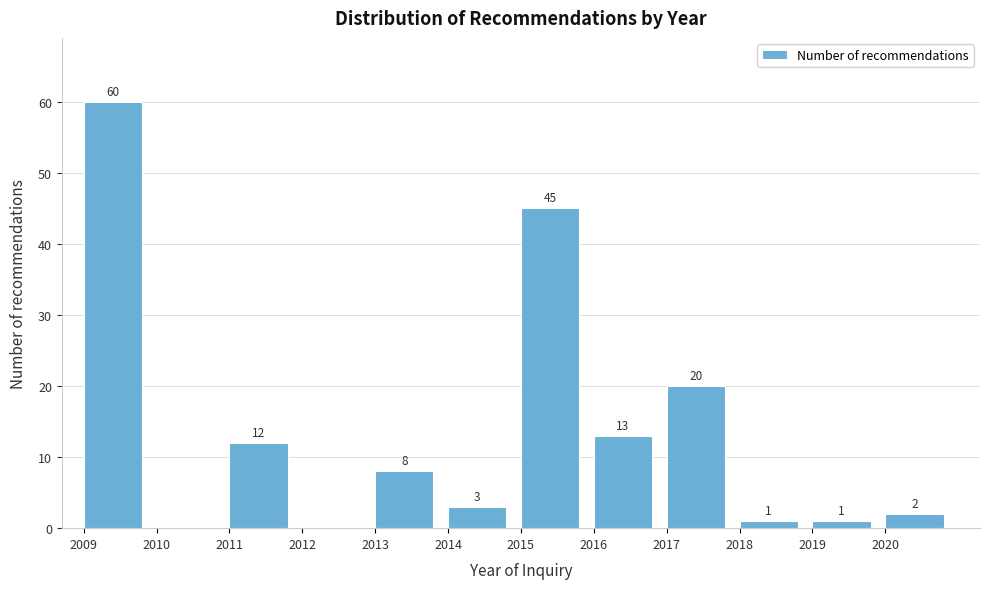

Over which range of the x-axis is the bar tallest?

2009 to 2010